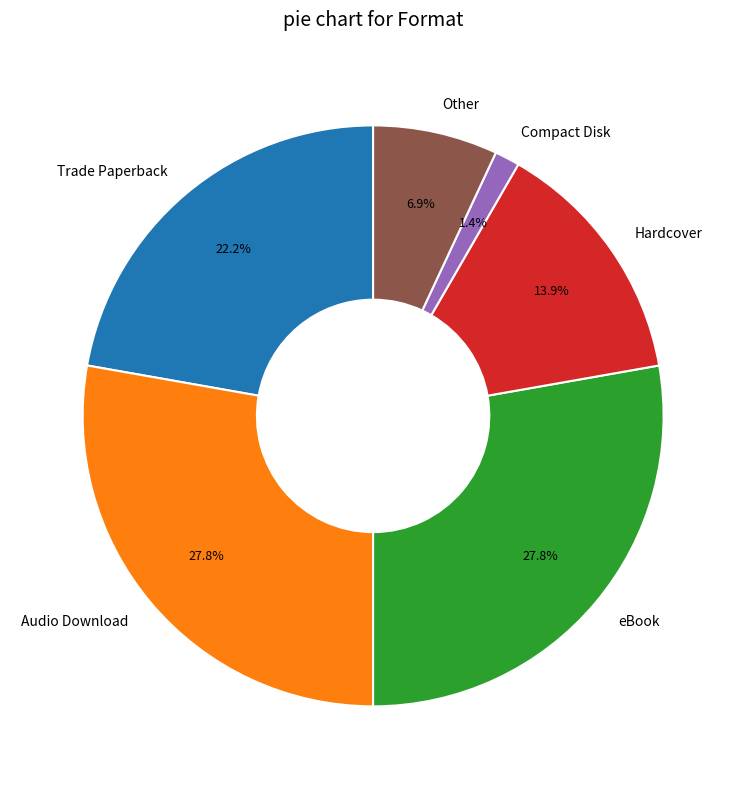

To the nearest percent, what percentage of the pie is Hardcover?

14%